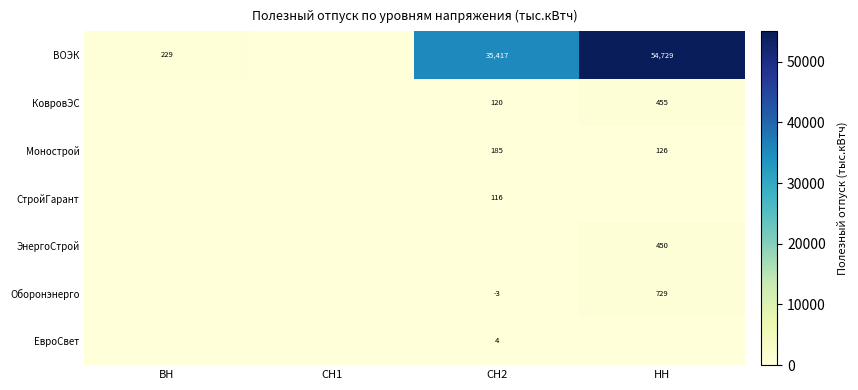

Is it true that ВОЭК equals 35417 at СН2?

True